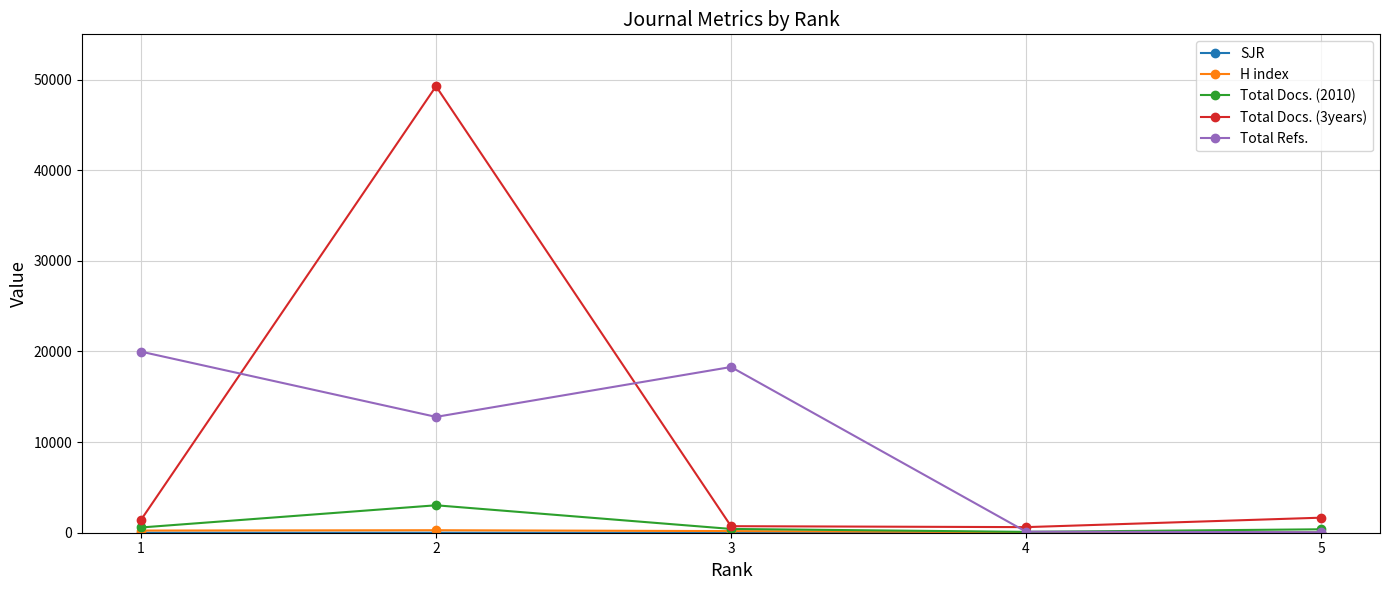

At which category is the sum across all series the highest?

2